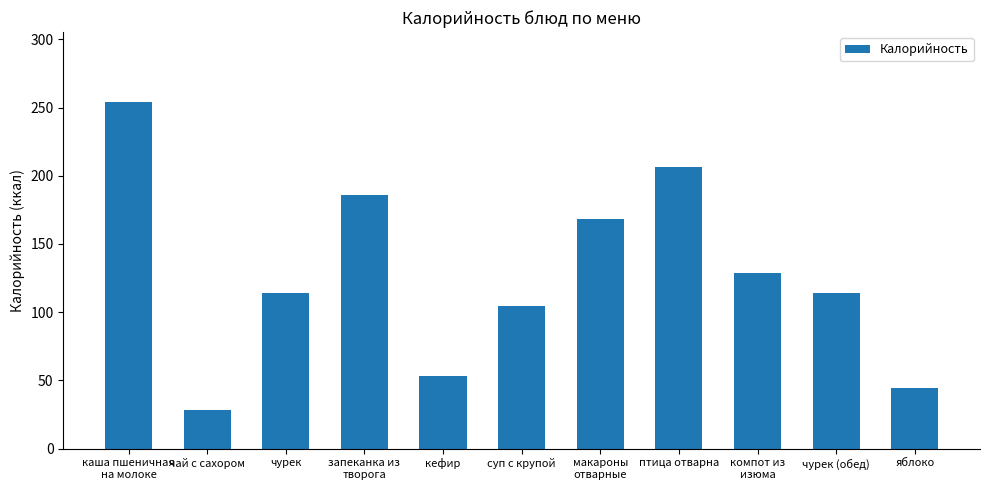

Approximately how many times larger is the value at яблоко compared to чурек?

0.4